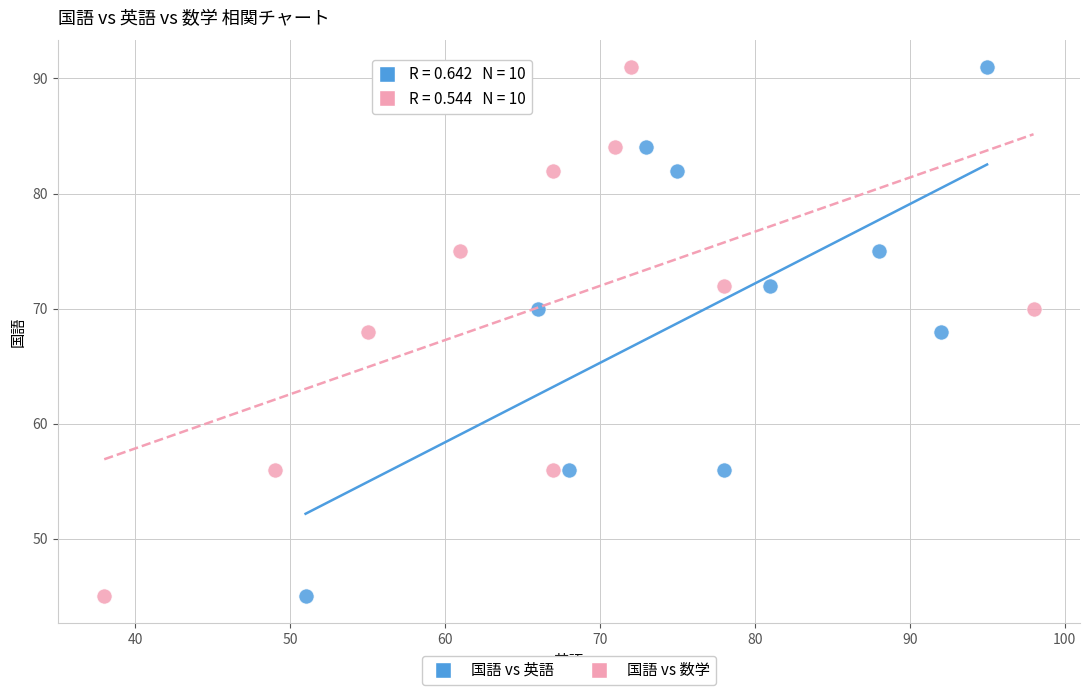

What are all the series names shown in the legend?

国語 vs 英語, 国語 vs 数学